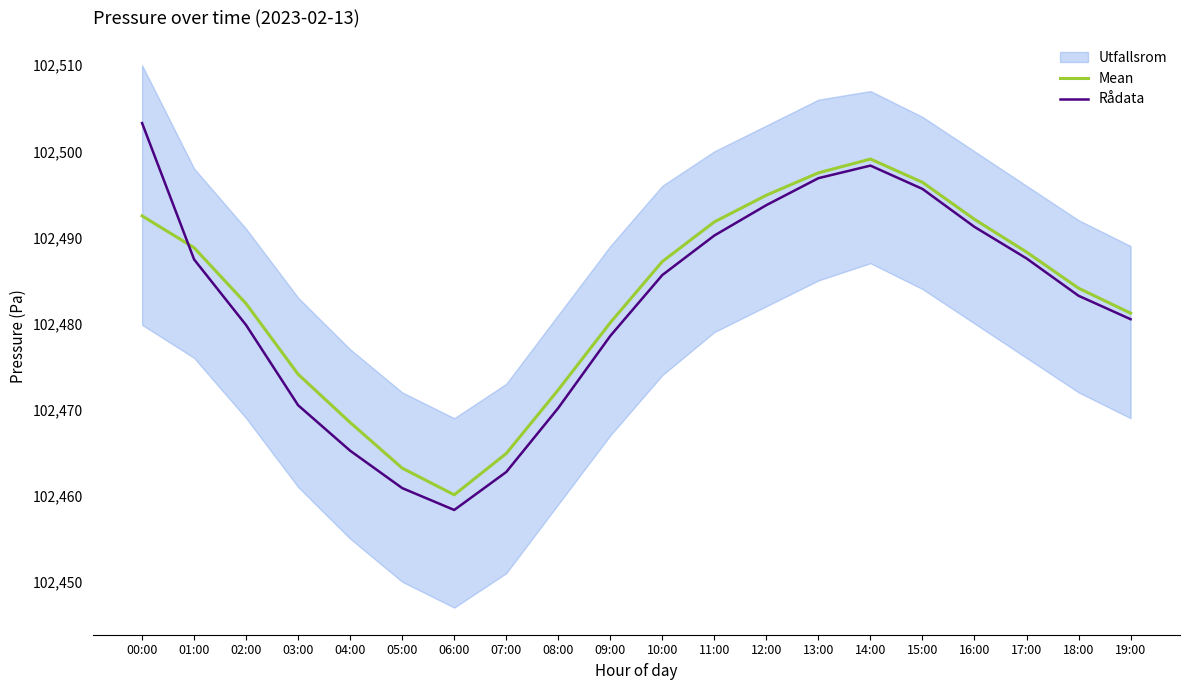

True or false: Mean has a value of 102474.1 at 03:00.

True